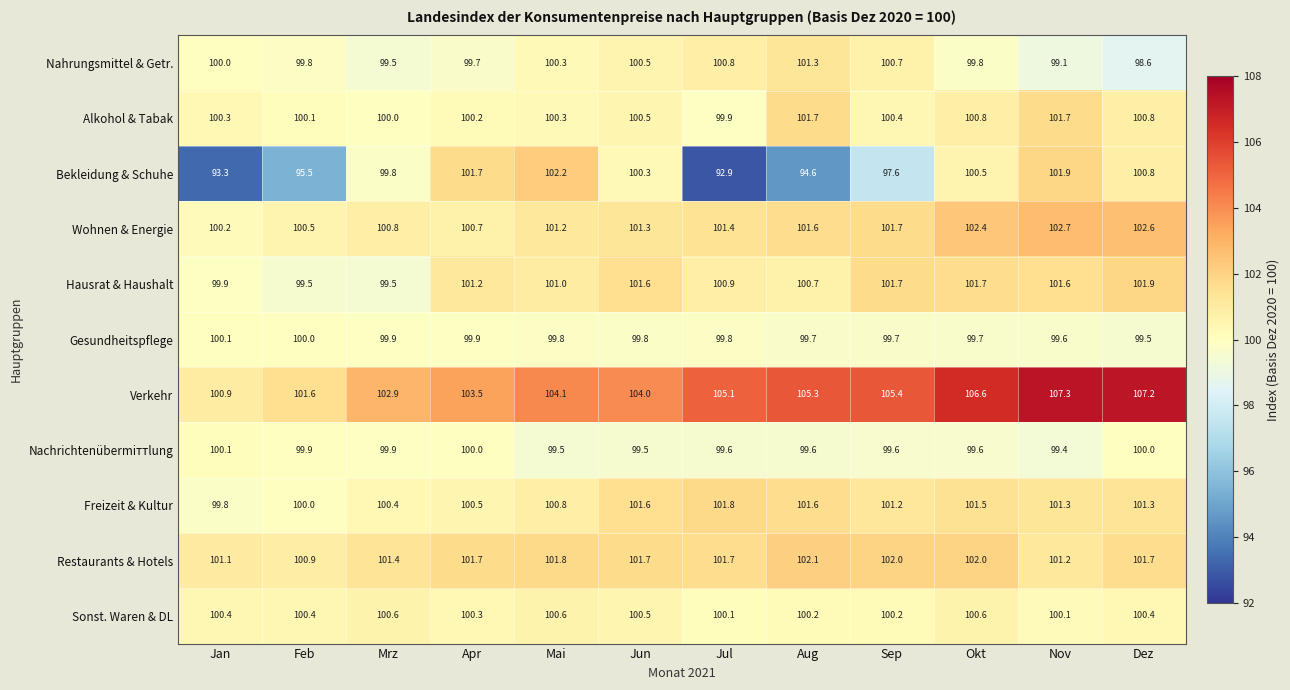

The Wohnen & Energie series shows 136.7 at Jun. True or false?

False